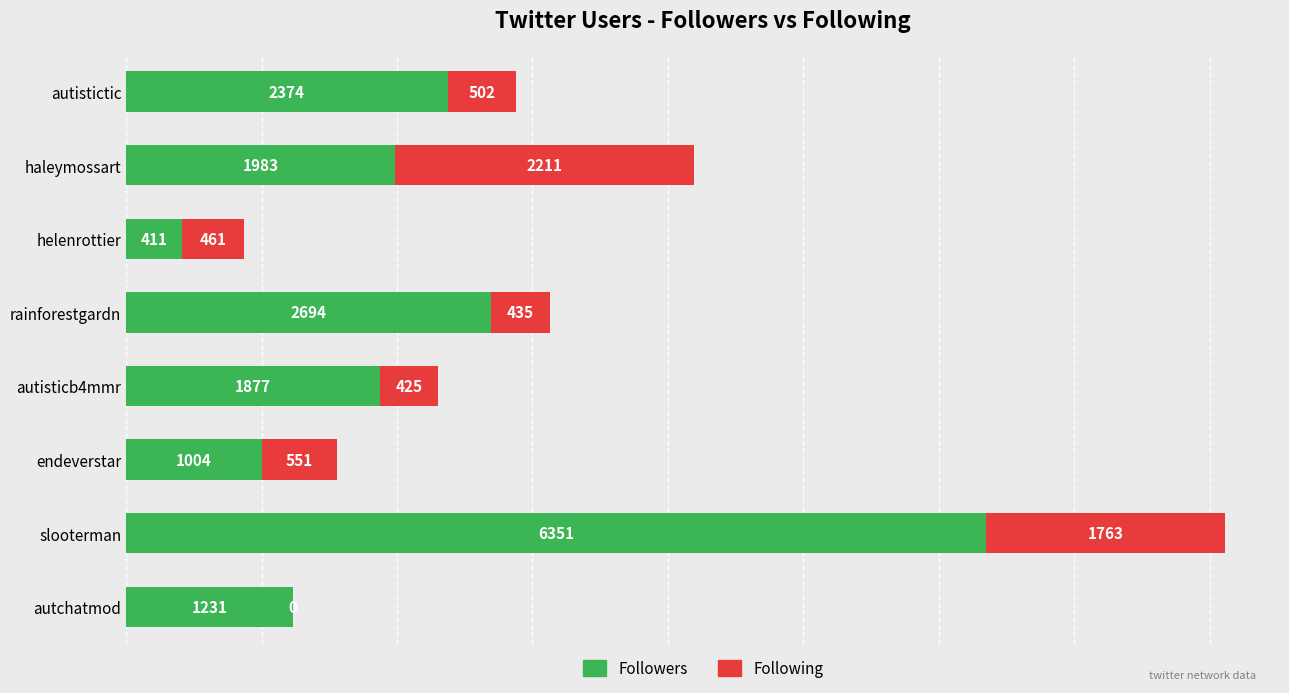

What is the sum of all Followers values?

17925